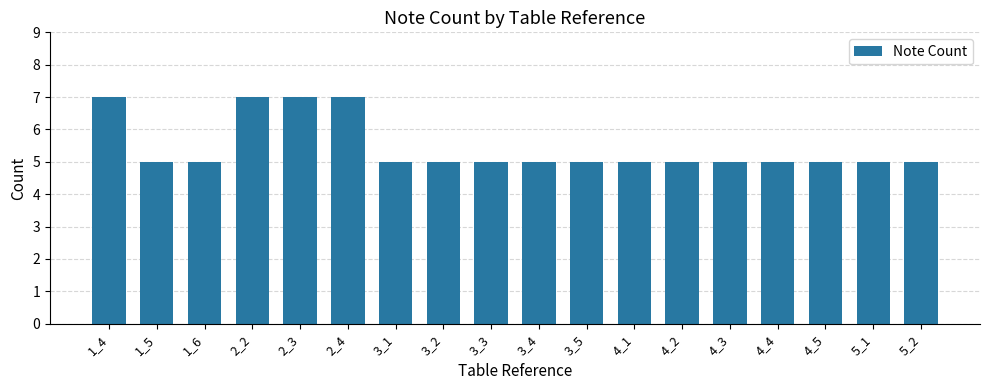

How many bars are there in total?

18